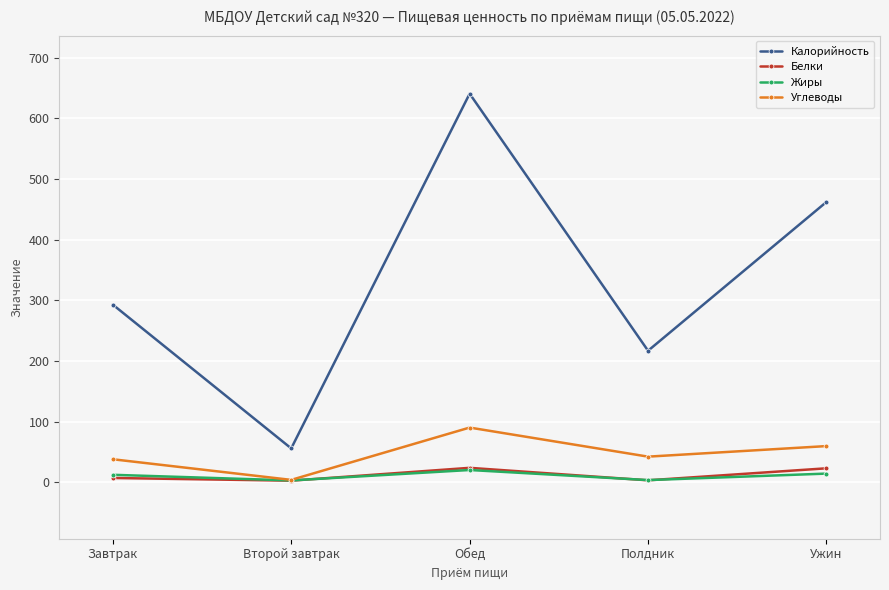

True or false: Углеводы and Калорийность cross at least once.

False